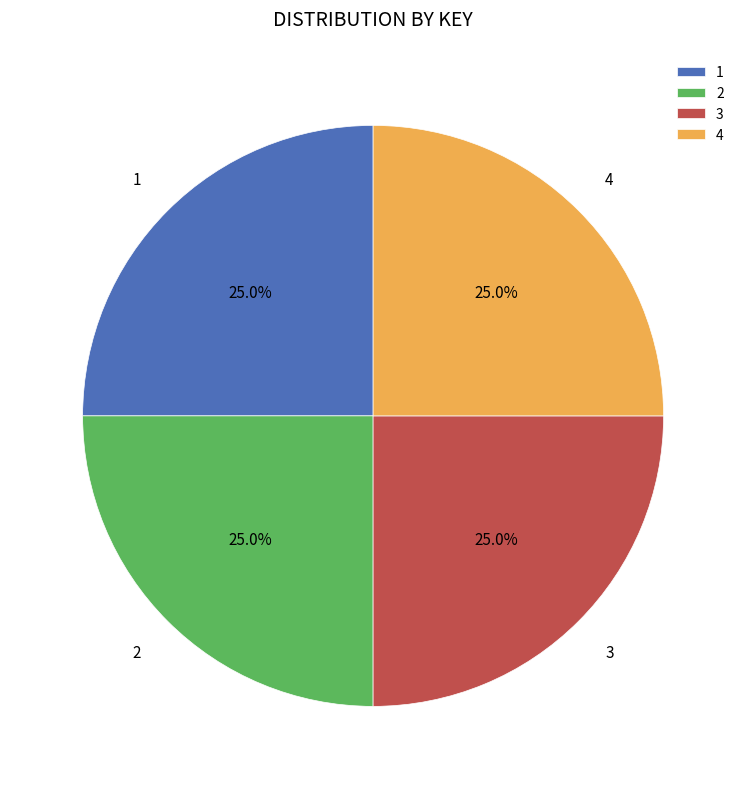

To the nearest percent, what is the combined percentage of 3 and 1?

50%